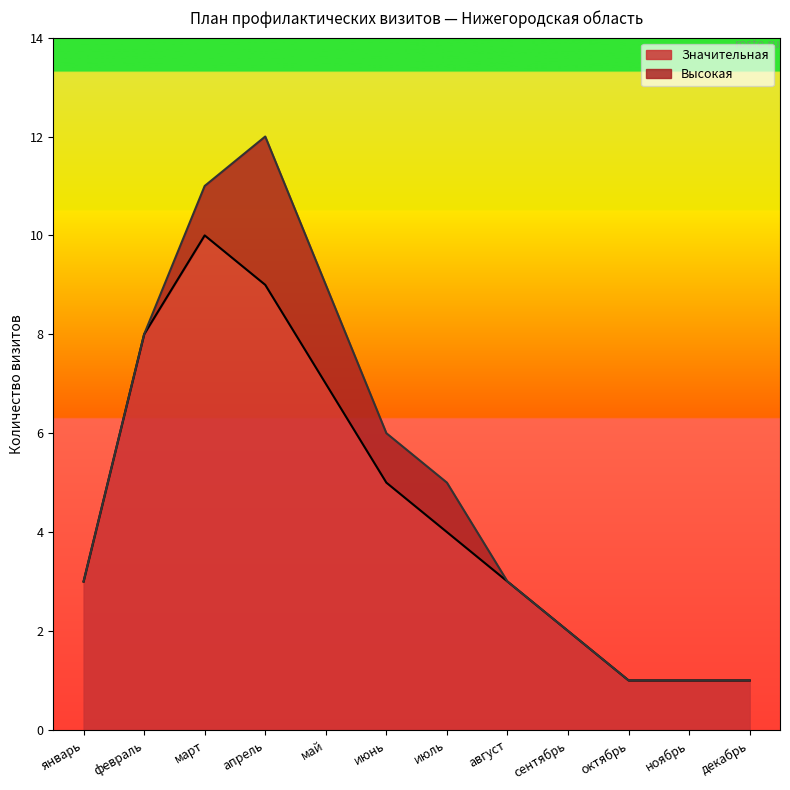

Rank the categories by value from lowest to highest.

октябрь, ноябрь, декабрь, сентябрь, январь, август, июль, июнь, май, февраль, апрель, март